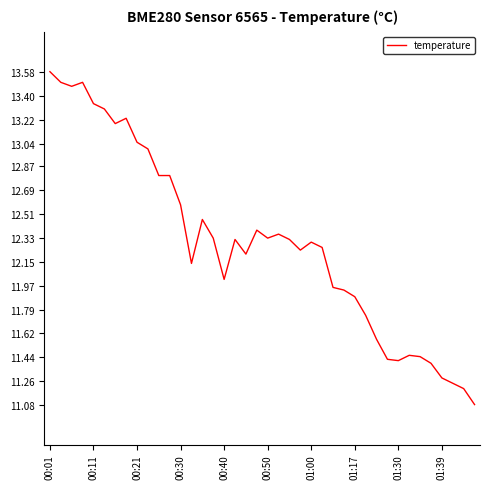

What is the smallest value displayed?

11.1